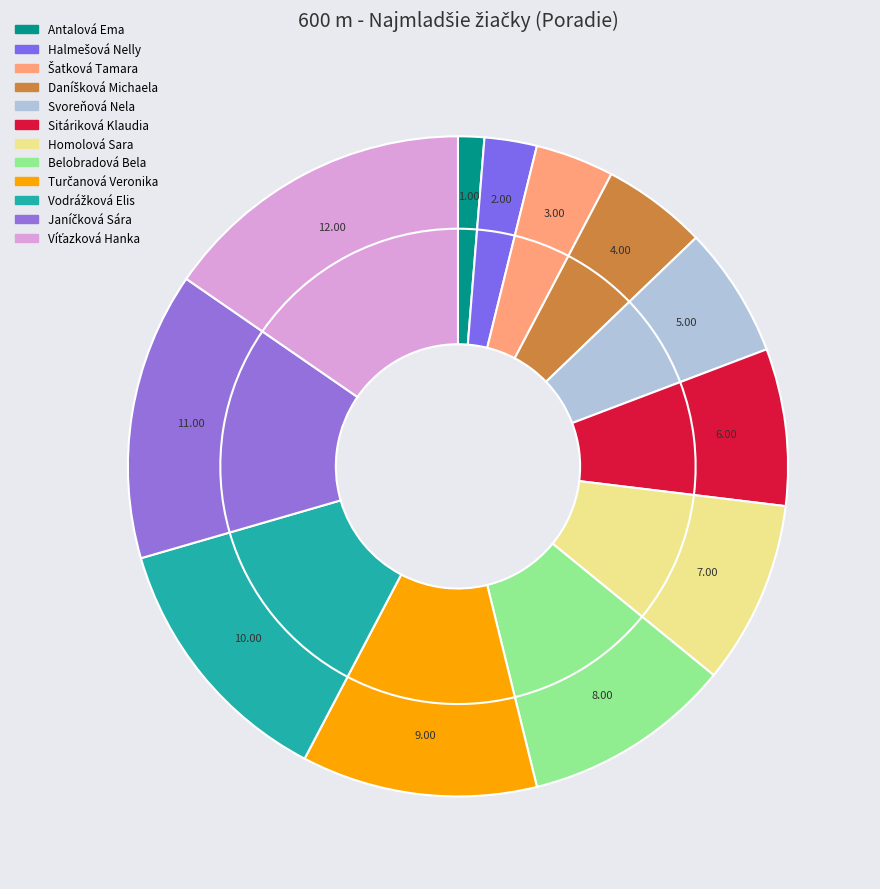

Which slice is the largest?

Víťazková Hanka